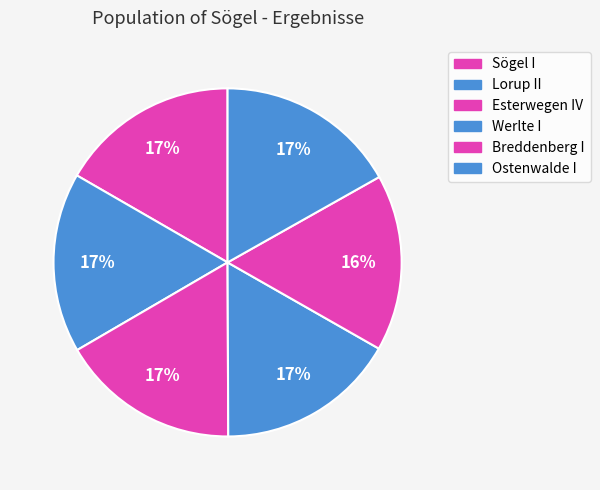

How many slices are in this pie chart?

6